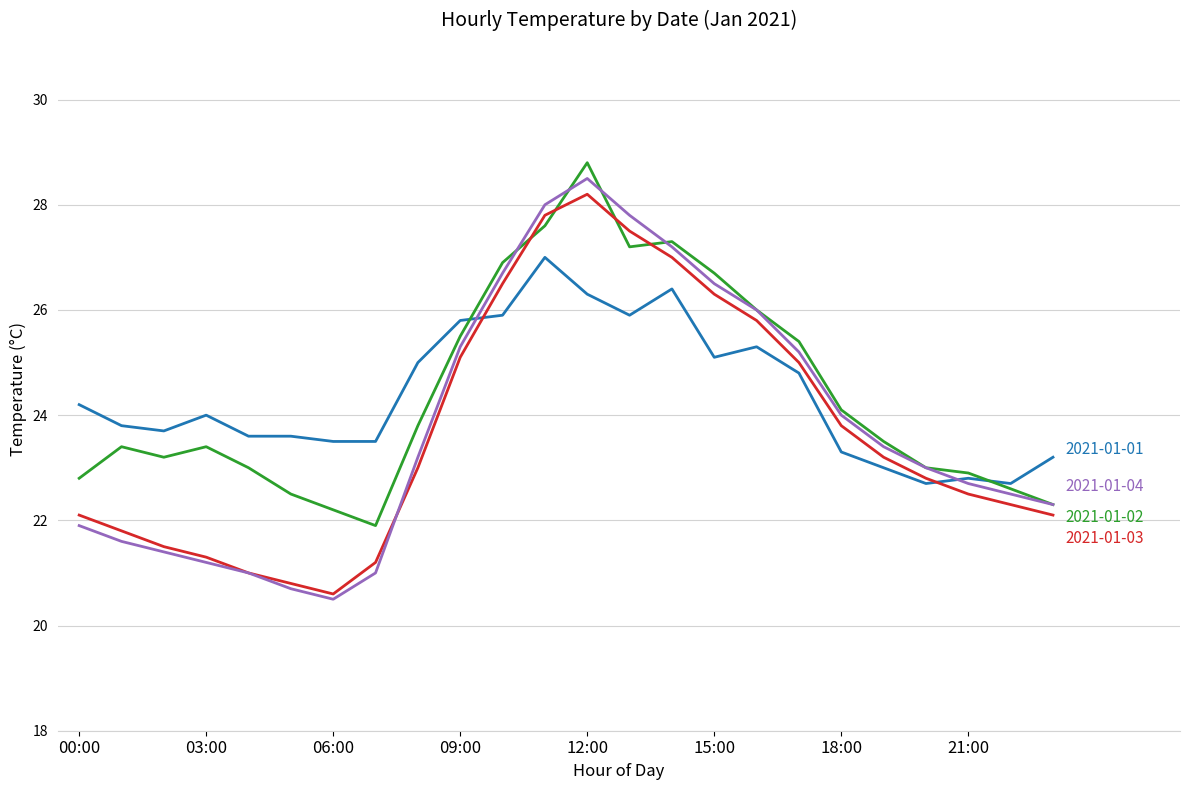

What is the maximum value shown in the chart?

28.8